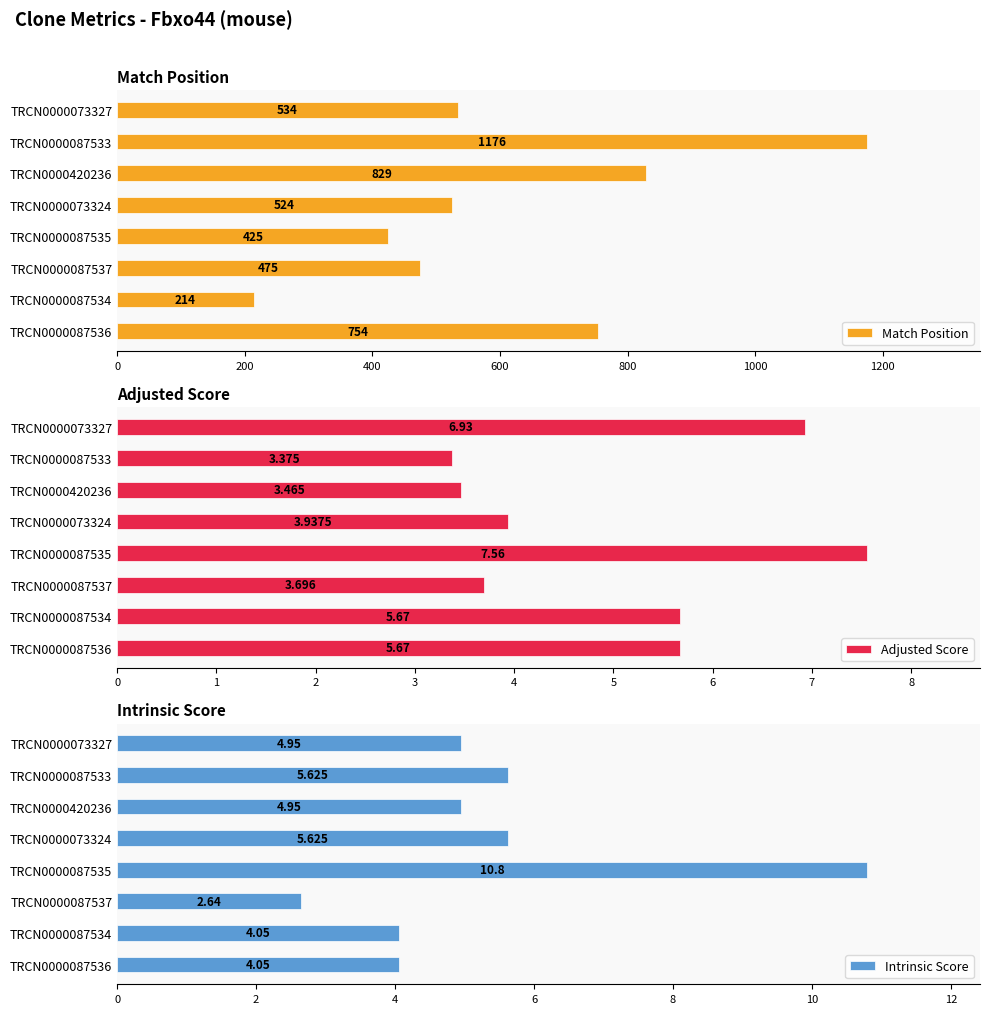

What are all the series names shown in the legend?

Match Position, Adjusted Score, Intrinsic Score